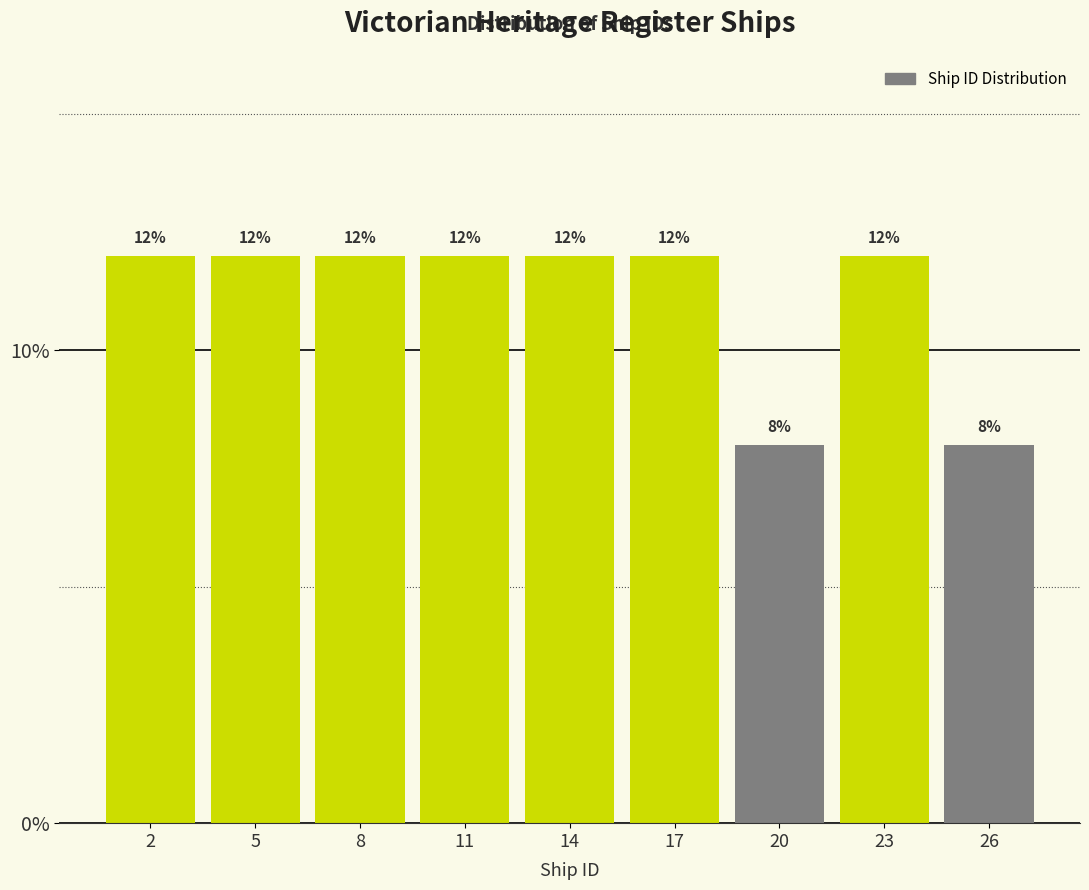

Are the bars horizontal?

No